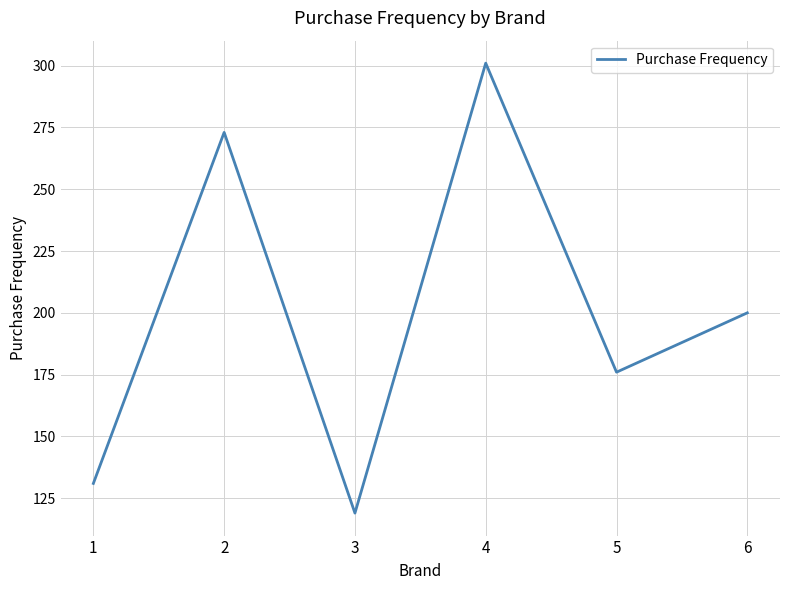

What is the ratio of the value at 5 to the value at 3?

1.5